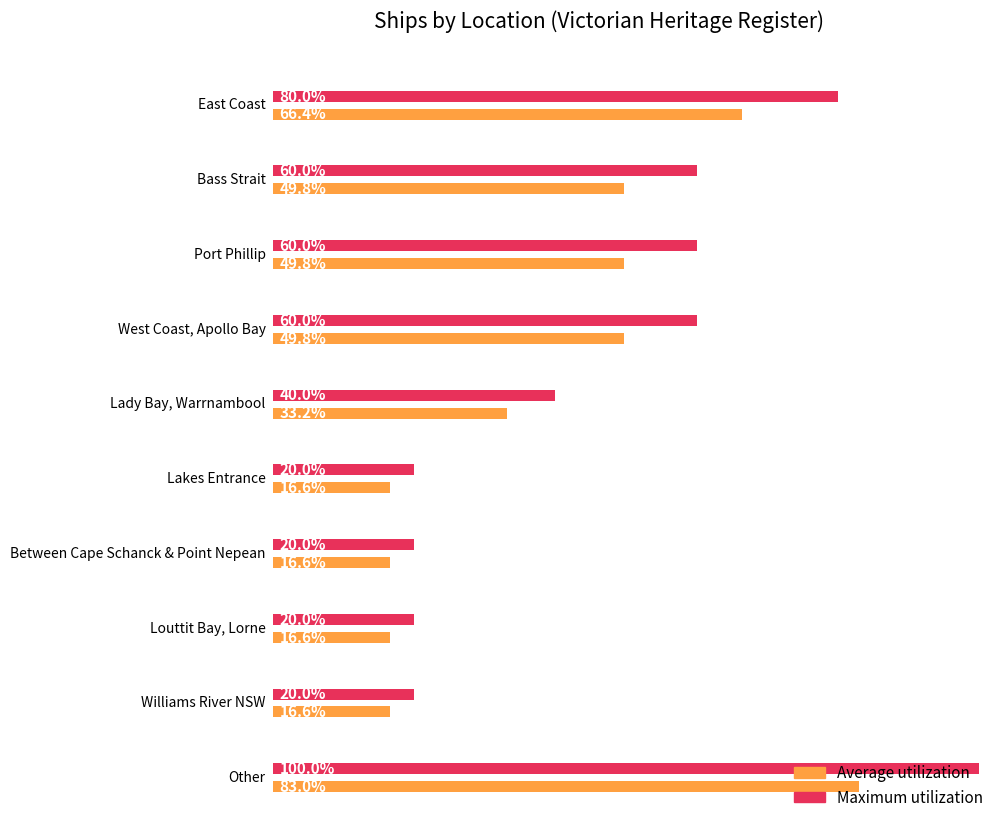

Is the value of Maximum utilization at Lady Bay, Warrnambool greater than the value of Average utilization at East Coast, Lakes Entrance?

No